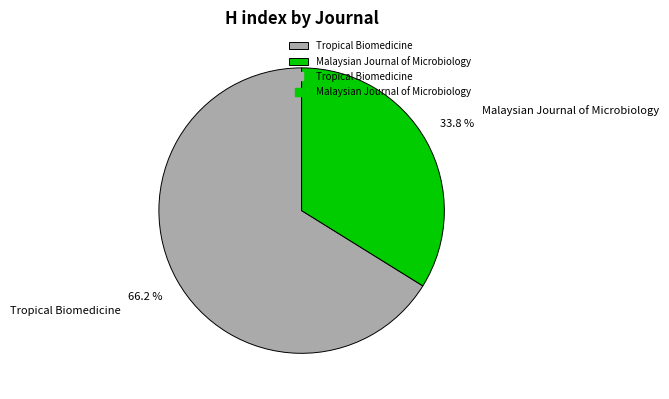

Between Malaysian Journal of Microbiology and Tropical Biomedicine, which is larger?

Tropical Biomedicine